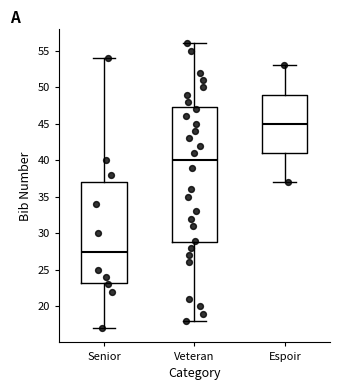

Reading left to right, read every box against the y-axis: the position of its median line, the range the box covers, and the ends of its whiskers. The values are not printed on the chart, so give them approximately, as read against the axis.

Senior: median 27.5, box 23.5 to 37.0, whiskers 17.0 to 54.0
Veteran: median 40.0, box 29.0 to 47.5, whiskers 18.0 to 56.0
Espoir: median 45.0, box 41.0 to 49.0, whiskers 37.0 to 53.0